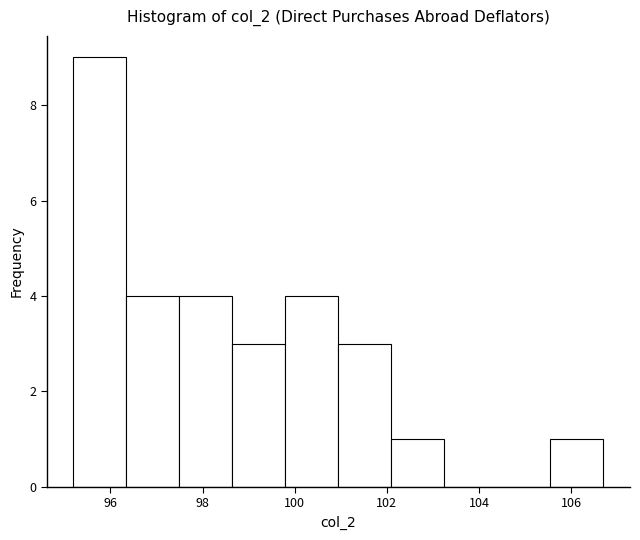

Reading left to right, list every bar in this chart as the range it spans on the x-axis followed by its height. Neither the bar edges nor the heights are printed on the chart, so give them approximately, as read against the axes.

95.20 to 96.35: 9
96.35 to 97.50: 4
97.50 to 98.65: 4
98.65 to 99.80: 3
99.80 to 100.95: 4
100.95 to 102.10: 3
102.10 to 103.25: 1
103.25 to 104.40: 0
104.40 to 105.55: 0
105.55 to 106.70: 1